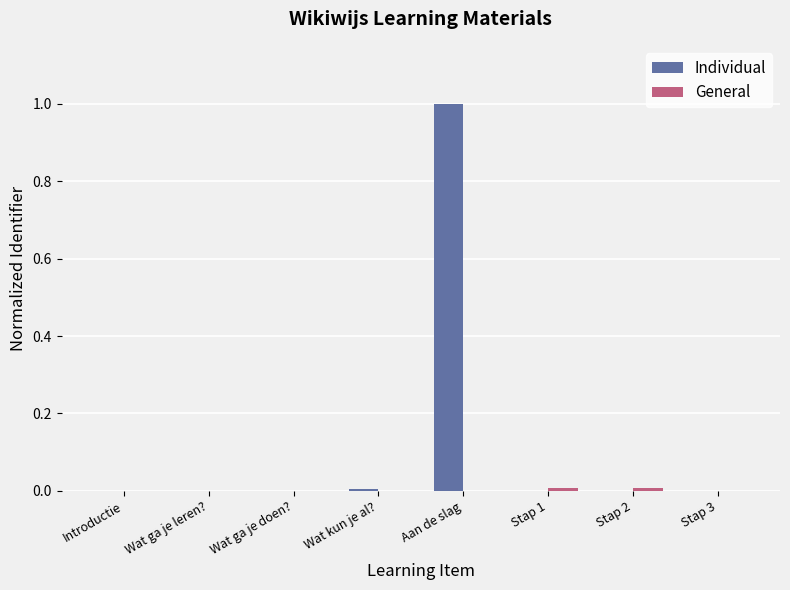

At which category is the sum across all series the highest?

Aan de slag